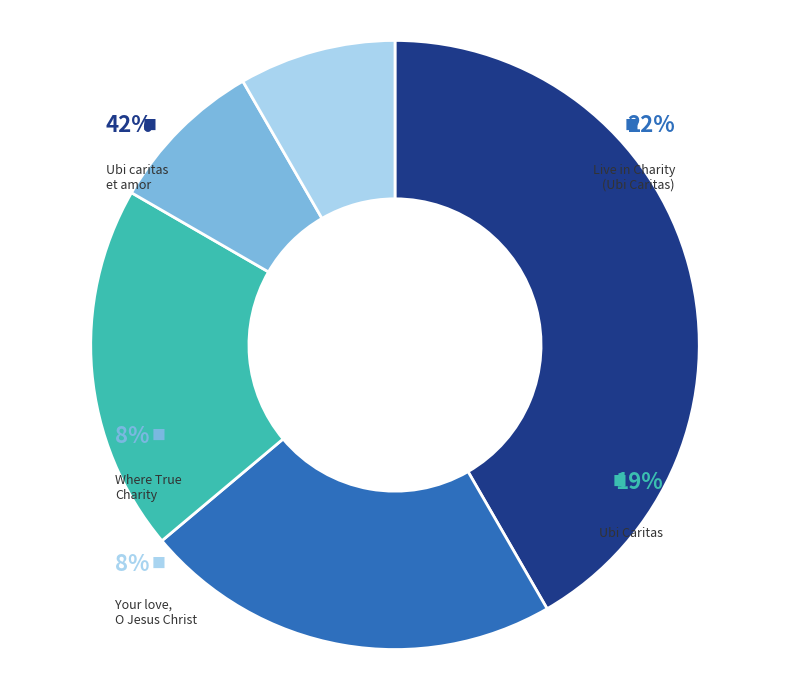

What is the largest slice in the pie chart?

Ubi caritas et amor